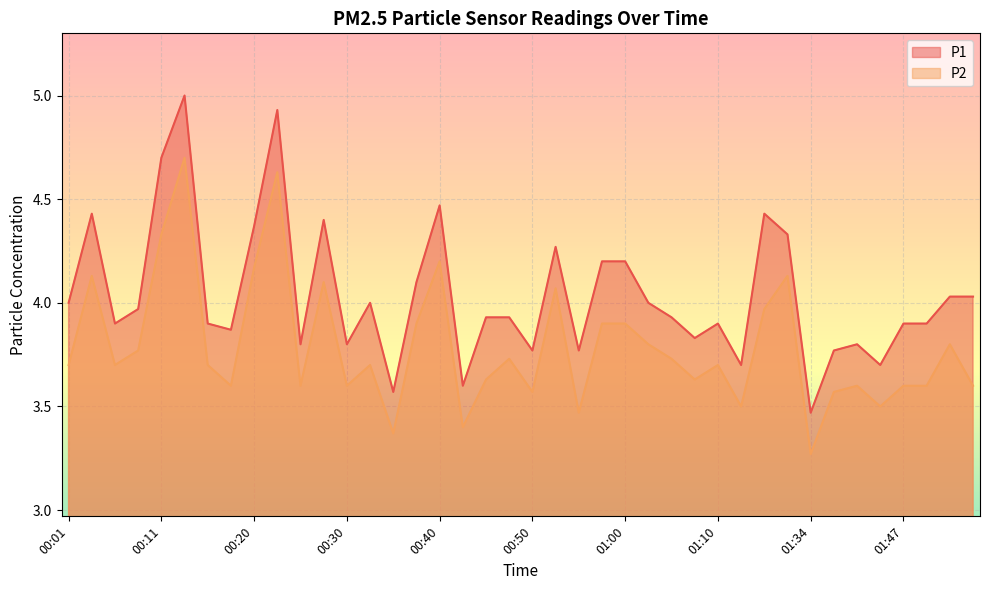

What is the difference between the second highest and second lowest values in the P2 series?

1.3